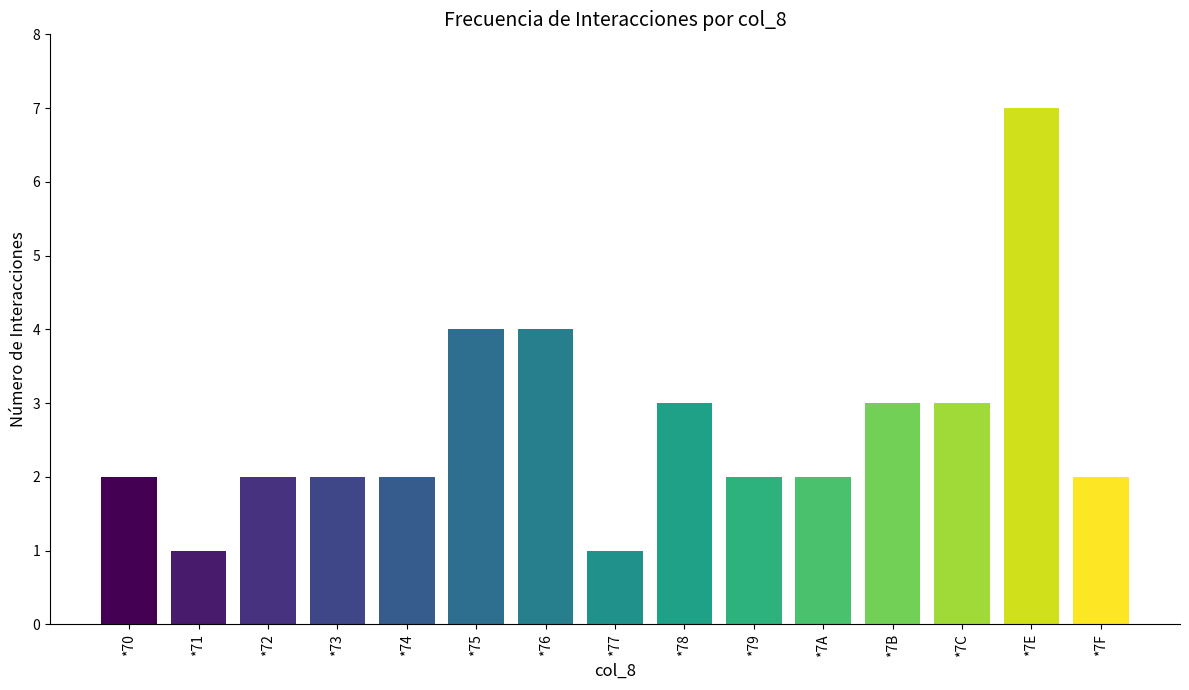

What is the difference between the second highest and second lowest values?

3